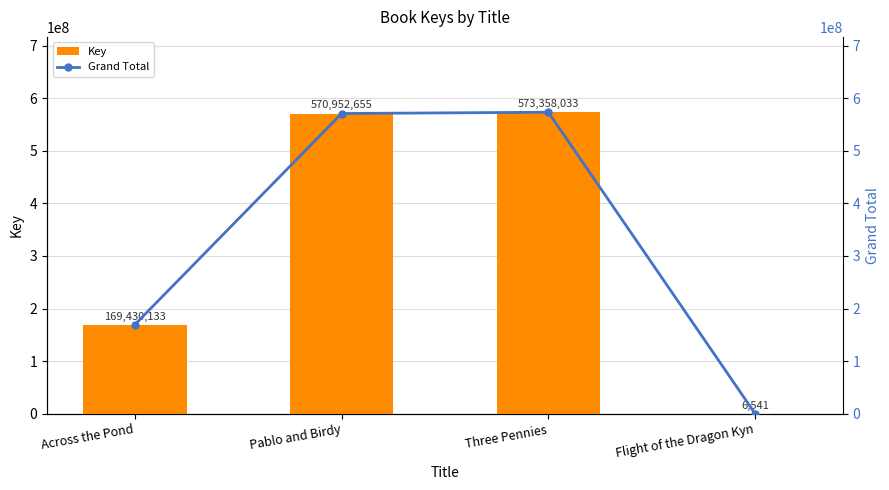

The Key series shows 829964255 at Three Pennies. True or false?

False